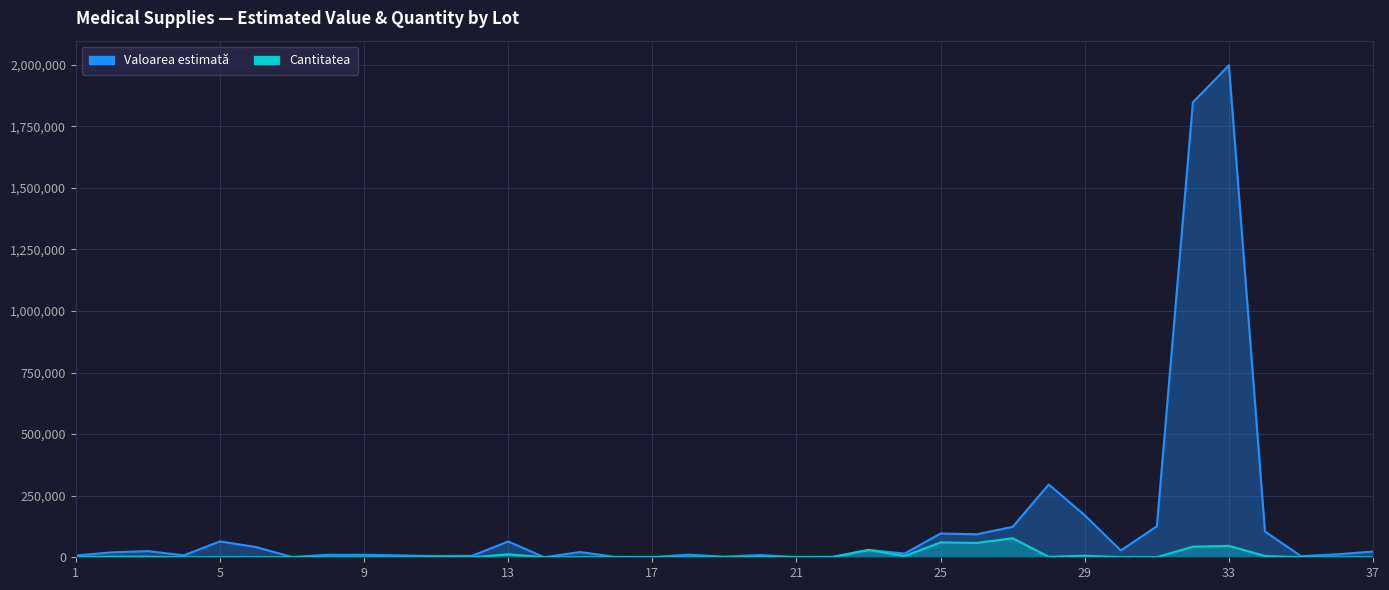

Reading right to left, list all the values displayed in this chart.

Valoarea estimată: 23400	11880	4500	104600	1997350	1846850	126000	27600	170370	295500	123680	93280	96640	15000	30000	2000	800	9000	2500	10500	560	1000	21240	268	64200	6055	5000	7500	10000	10000	1200	41600	64400	8000	25000	20000	7250
Cantitatea: 60	60	25	5230	46450	42950	600	460	6310	1970	77300	58300	60400	5000	30000	20	20	900	100	75	10	50	360	200	12000	35	20	30	40	250	200	130	230	80	2500	2500	50